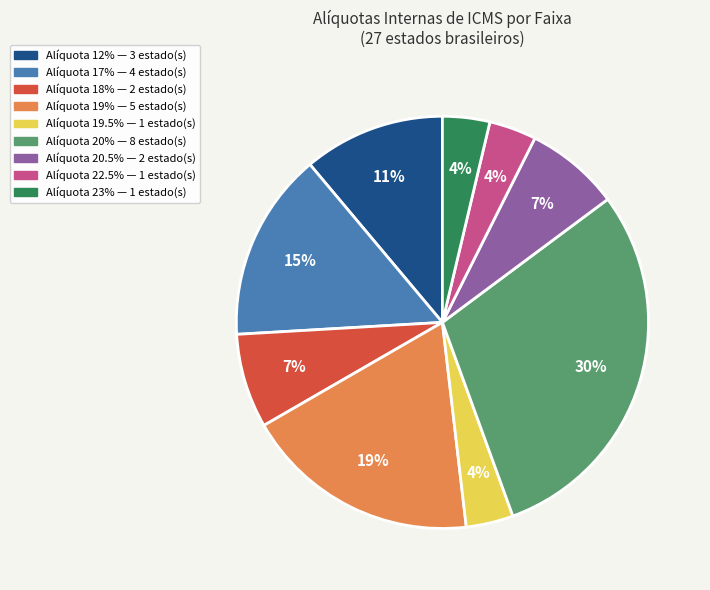

To the nearest percent, what is the difference between the largest and smallest slice percentages?

26%